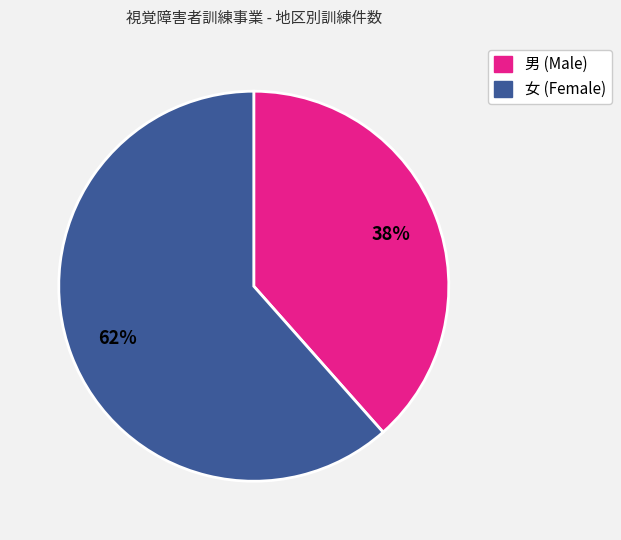

To the nearest percent, what is the average slice percentage?

50%